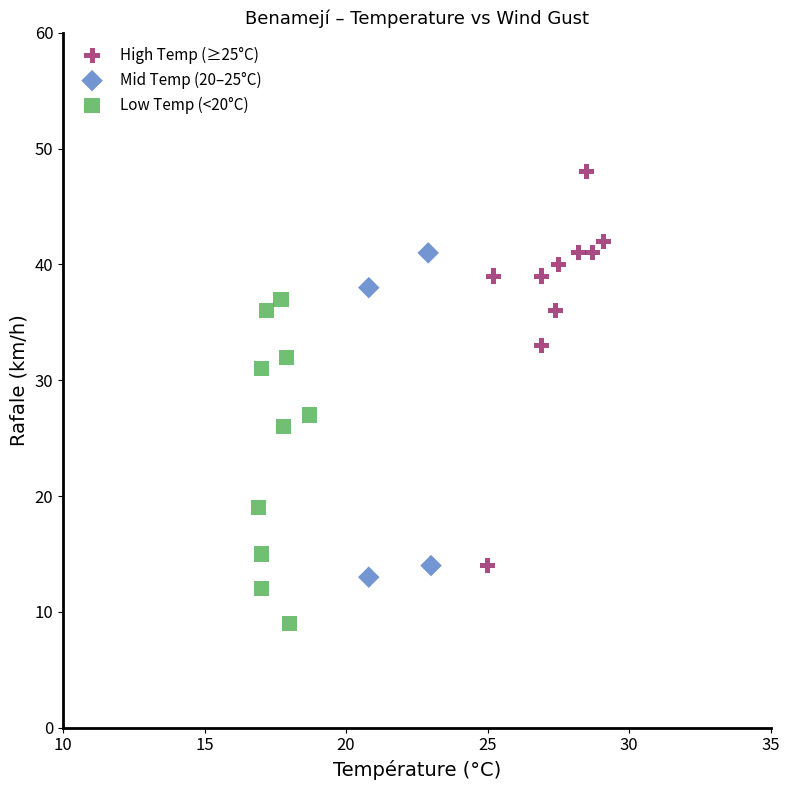

Which series contains the lowest Y value?

Low Temp (<20°C)